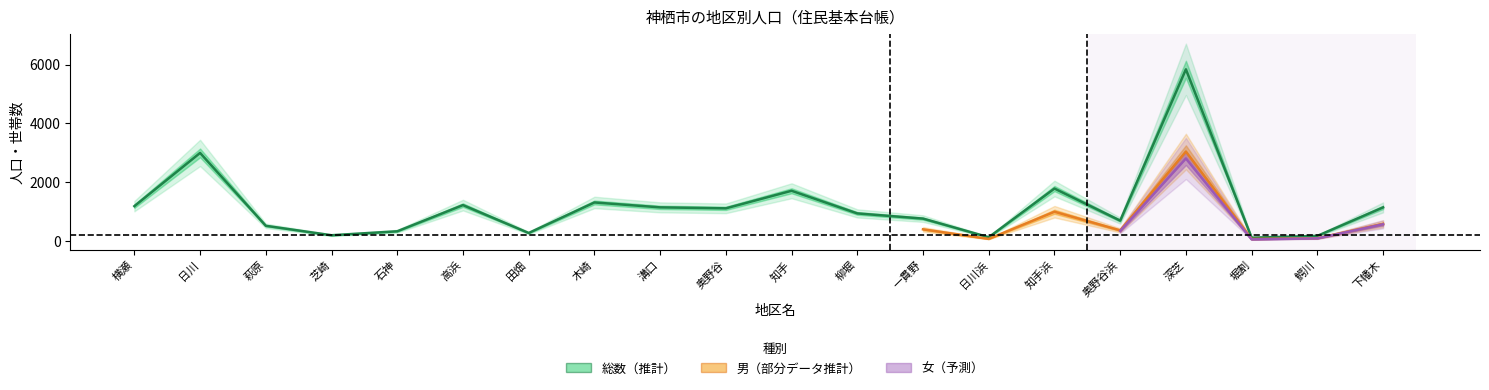

Is this an area chart (filled region under the line)?

No